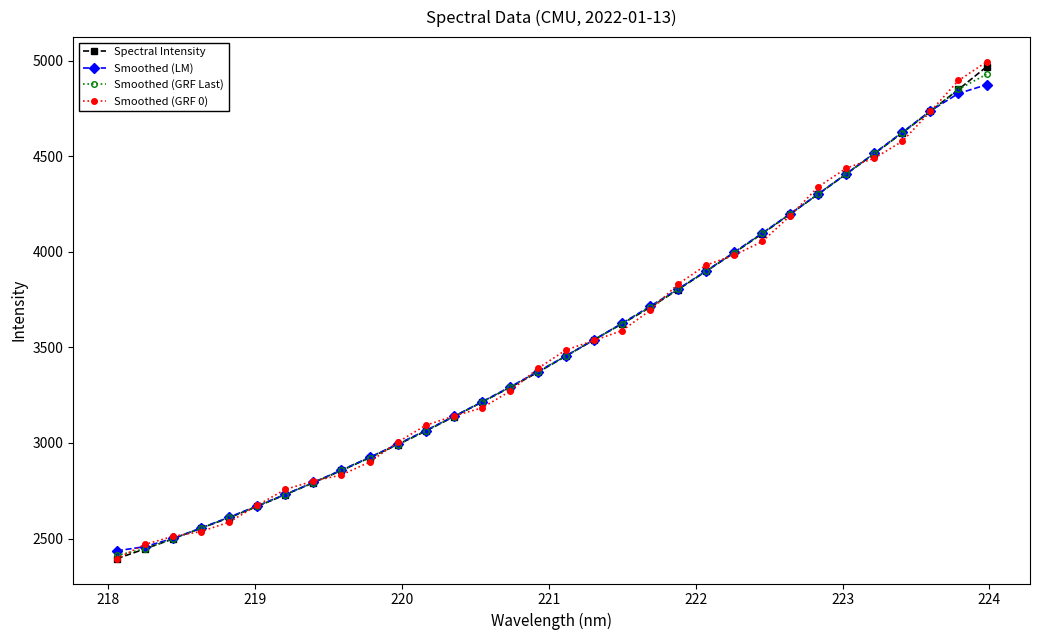

What is the maximum value shown in the chart?

4992.6